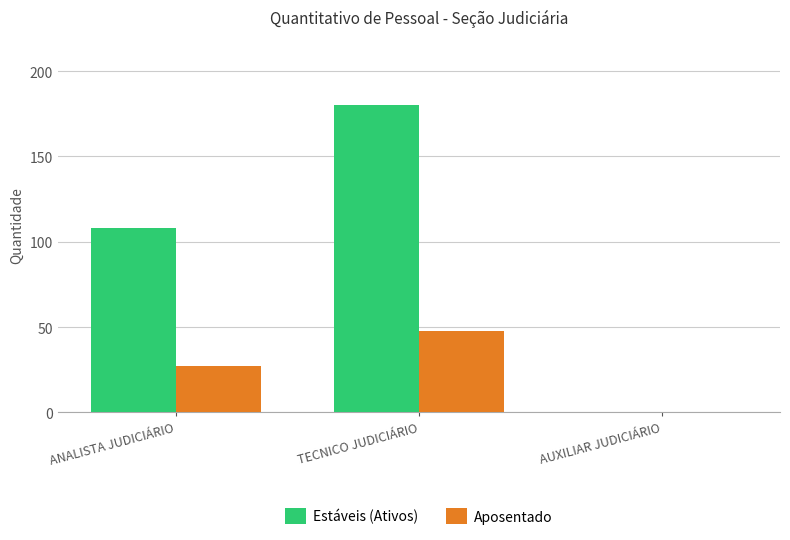

Which series changed the most between ANALISTA JUDICIÁRIO and AUXILIAR JUDICIÁRIO?

Estáveis (Ativos)